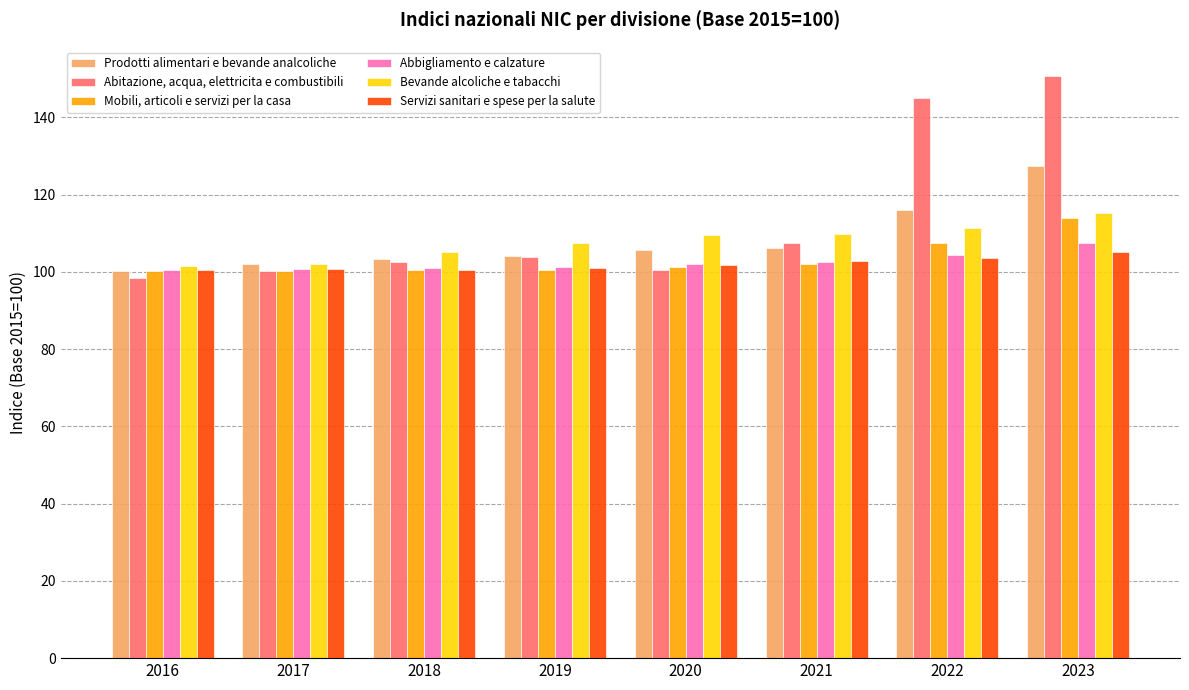

The value of Bevande alcoliche e tabacchi at 2020 is 195.5. True or false?

False